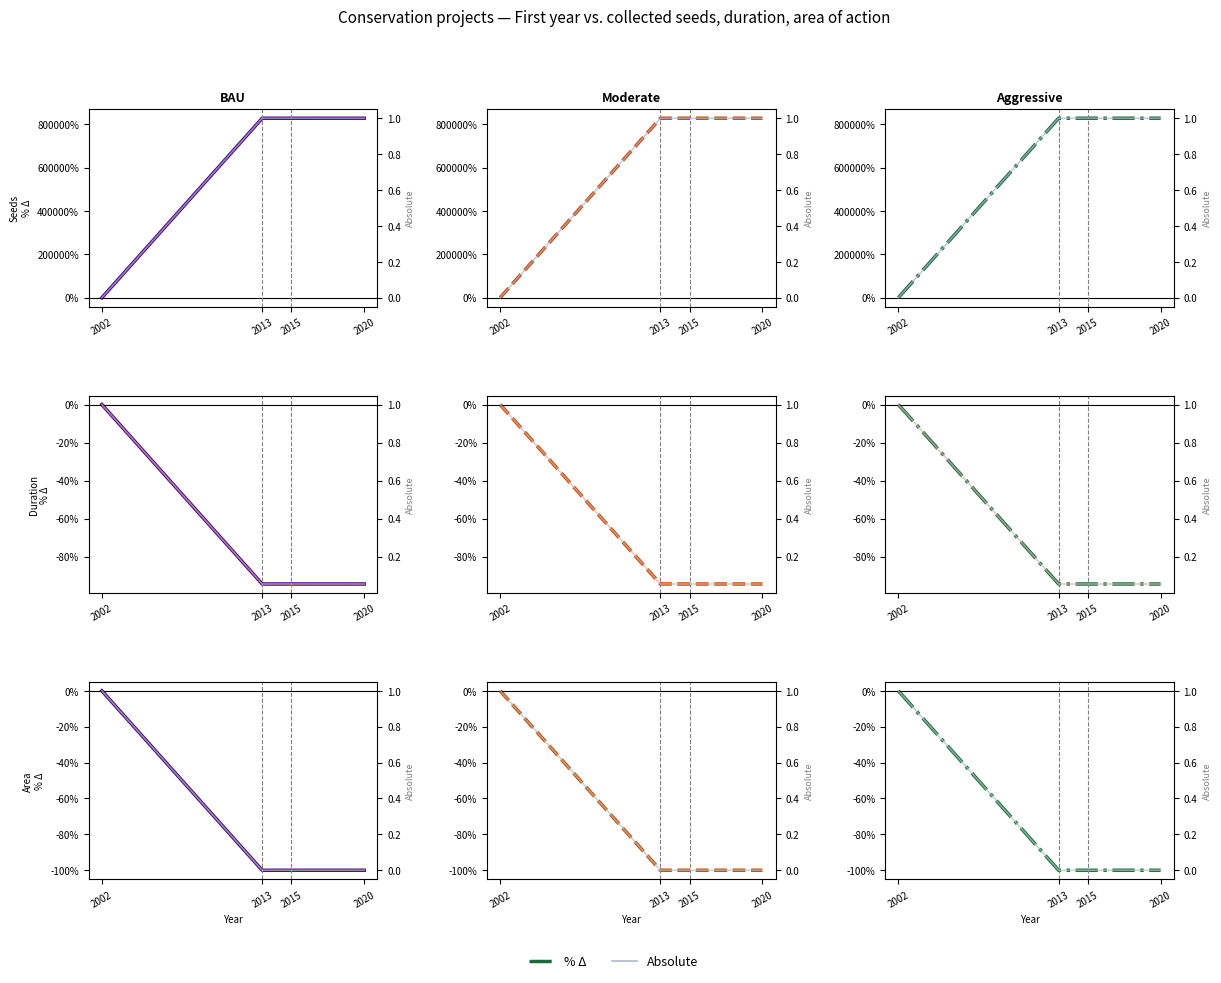

The value of Absolute at 2020 is 0.0. True or false?

True